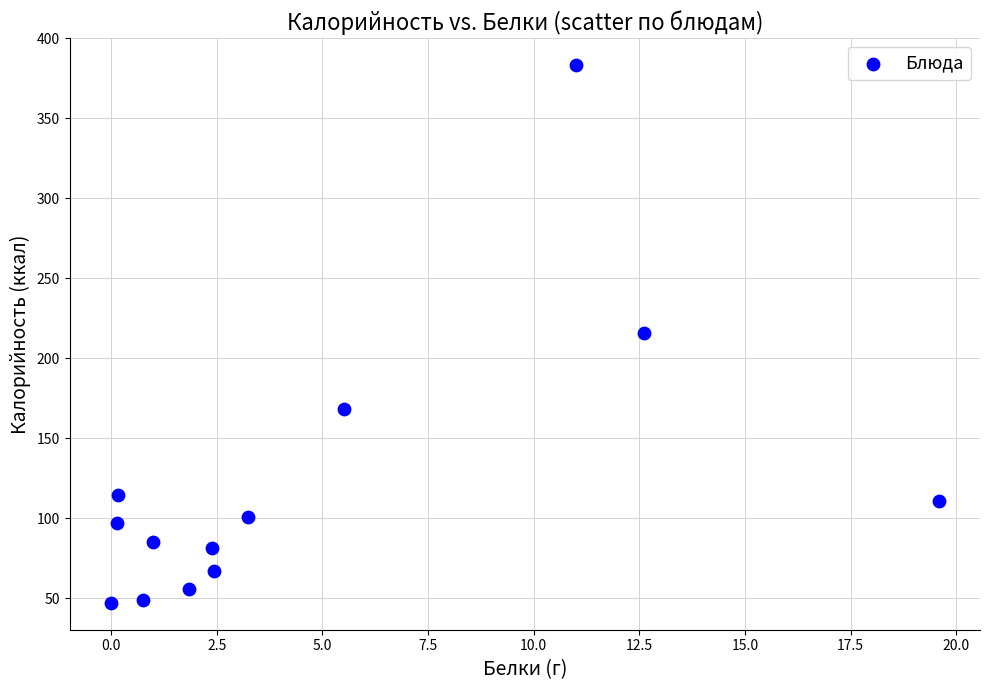

What is the range of X values (max minus min)?

19.6